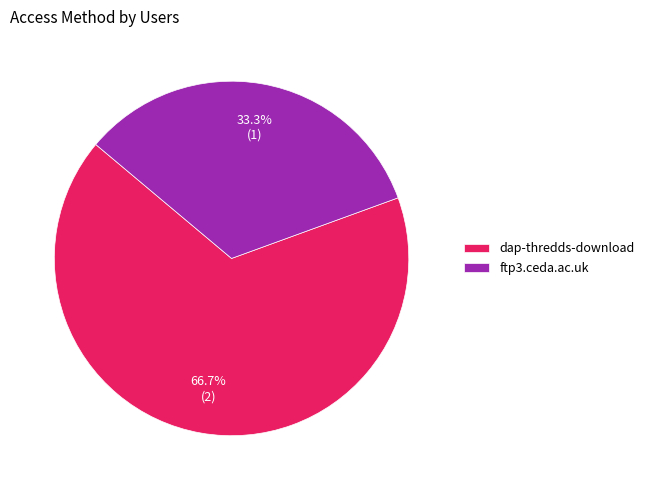

How many segments does this pie chart have?

2